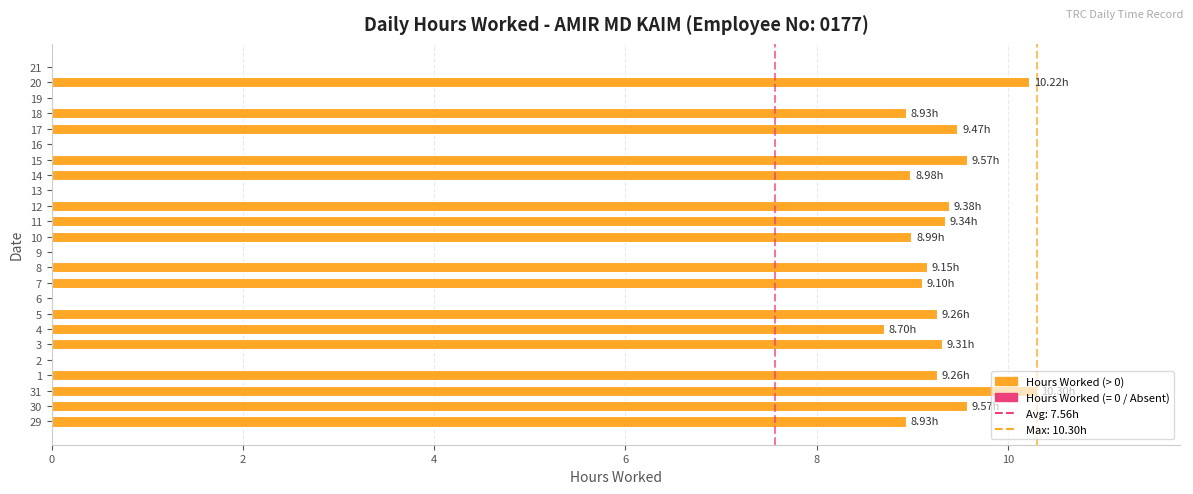

Read the value at 10.

9.0